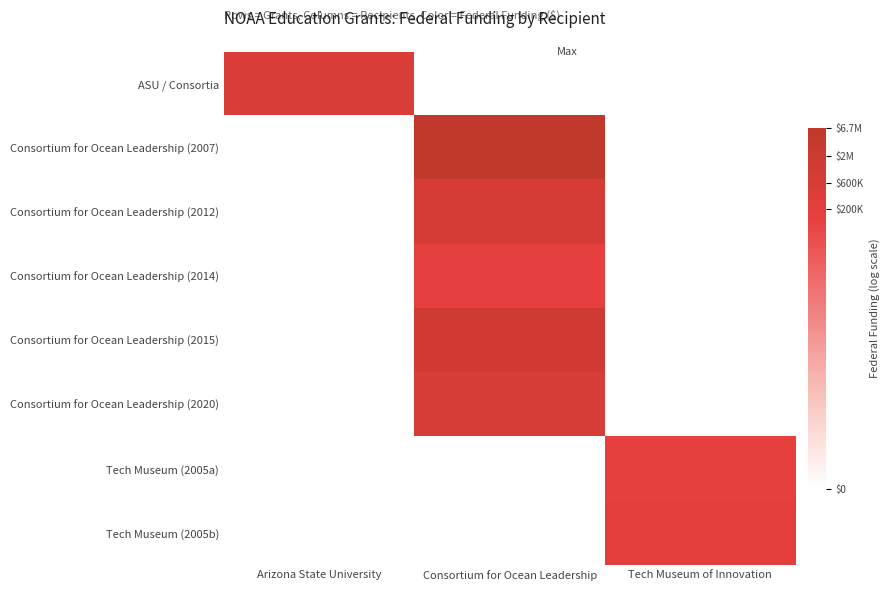

What is the spread (max minus min) of values at Arizona State University?

13.1